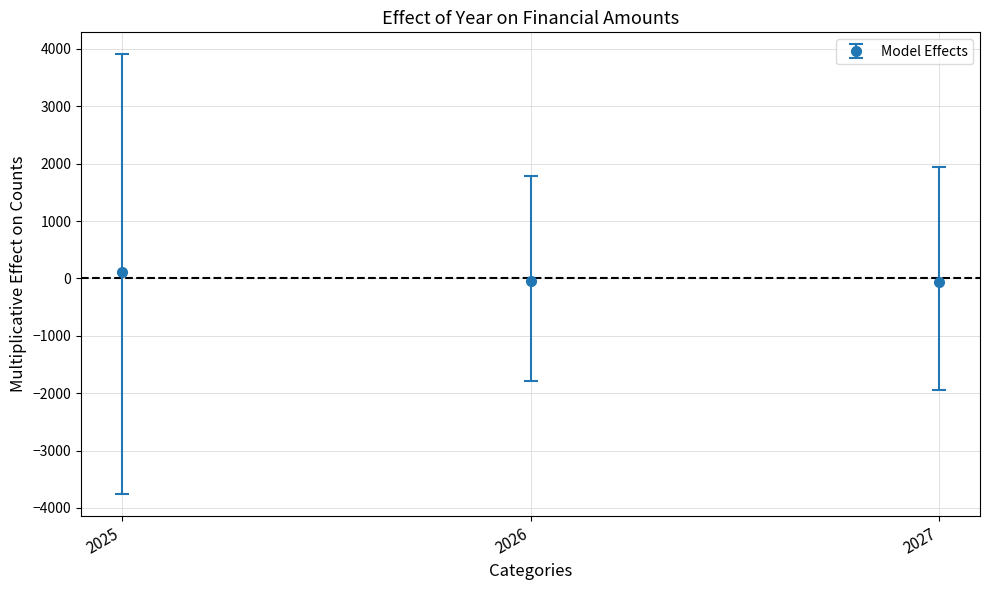

The chart shows a value of -52.0 at 2026. True or false?

True